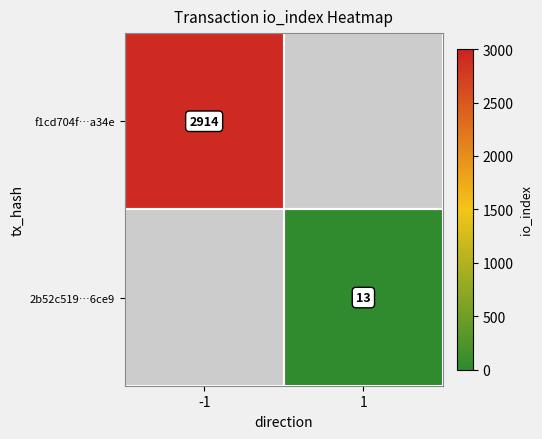

Is the value of 2b52c519…6ce9 at 1 greater than the value of f1cd704f…a34e at -1?

No